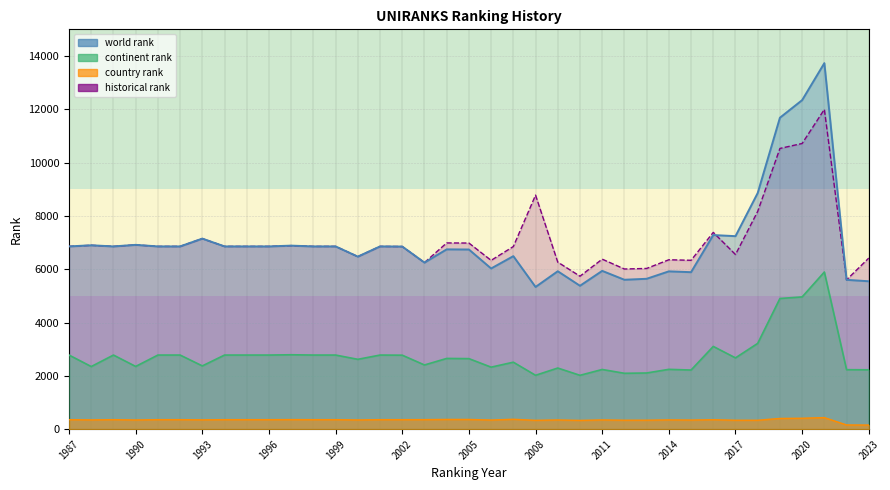

At which label does historical rank reach its peak?

2021